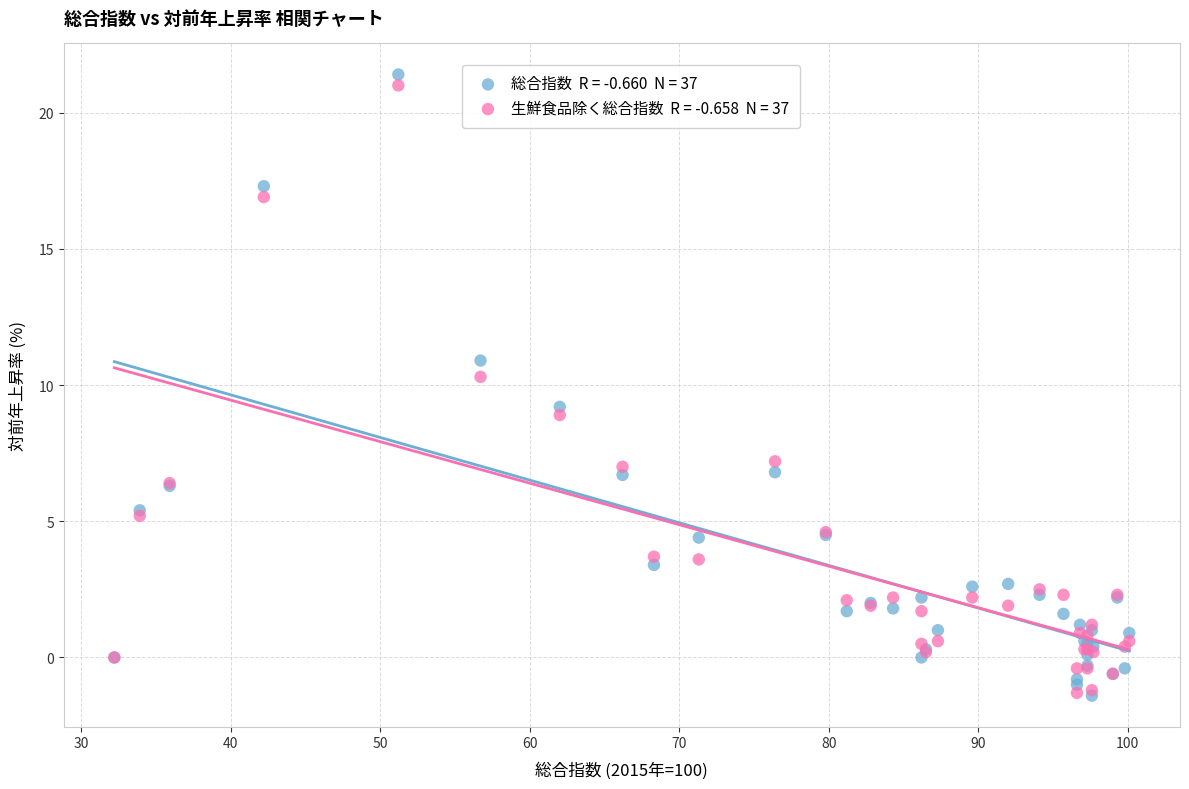

Across all series, what Y value is closest to 10?

10.3